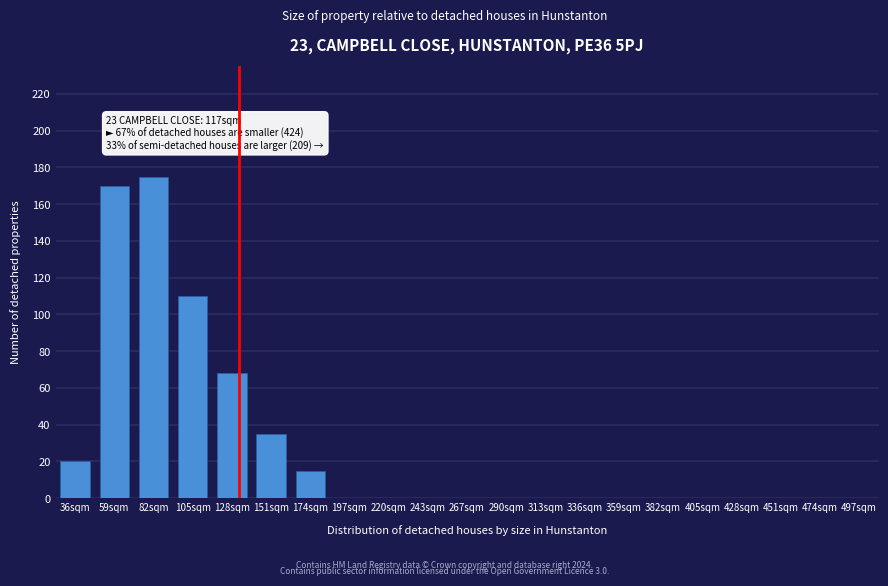

Reading left to right, extract all data points from this chart.

36sqm=20	59sqm=170	82sqm=175	105sqm=110	128sqm=68	151sqm=35	174sqm=15	197sqm=0	220sqm=0	243sqm=0	267sqm=0	290sqm=0	313sqm=0	336sqm=0	359sqm=0	382sqm=0	405sqm=0	428sqm=0	451sqm=0	474sqm=0	497sqm=0